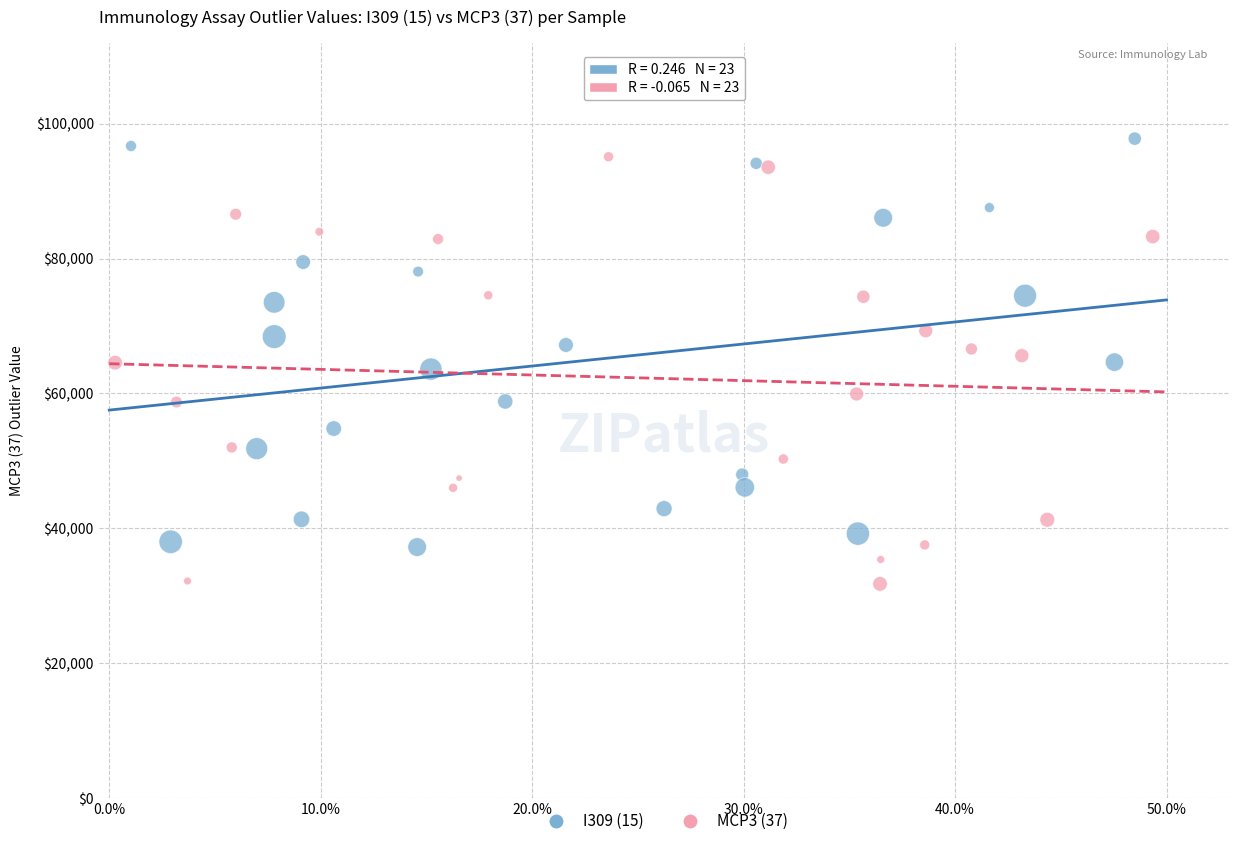

Which series reaches the minimum Y coordinate?

MCP3 (37)